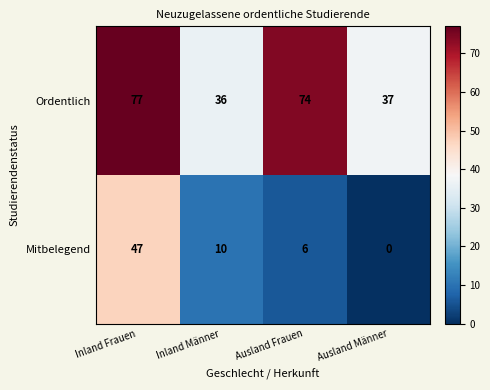

What is the spread (max minus min) of values at Inland Frauen?

30